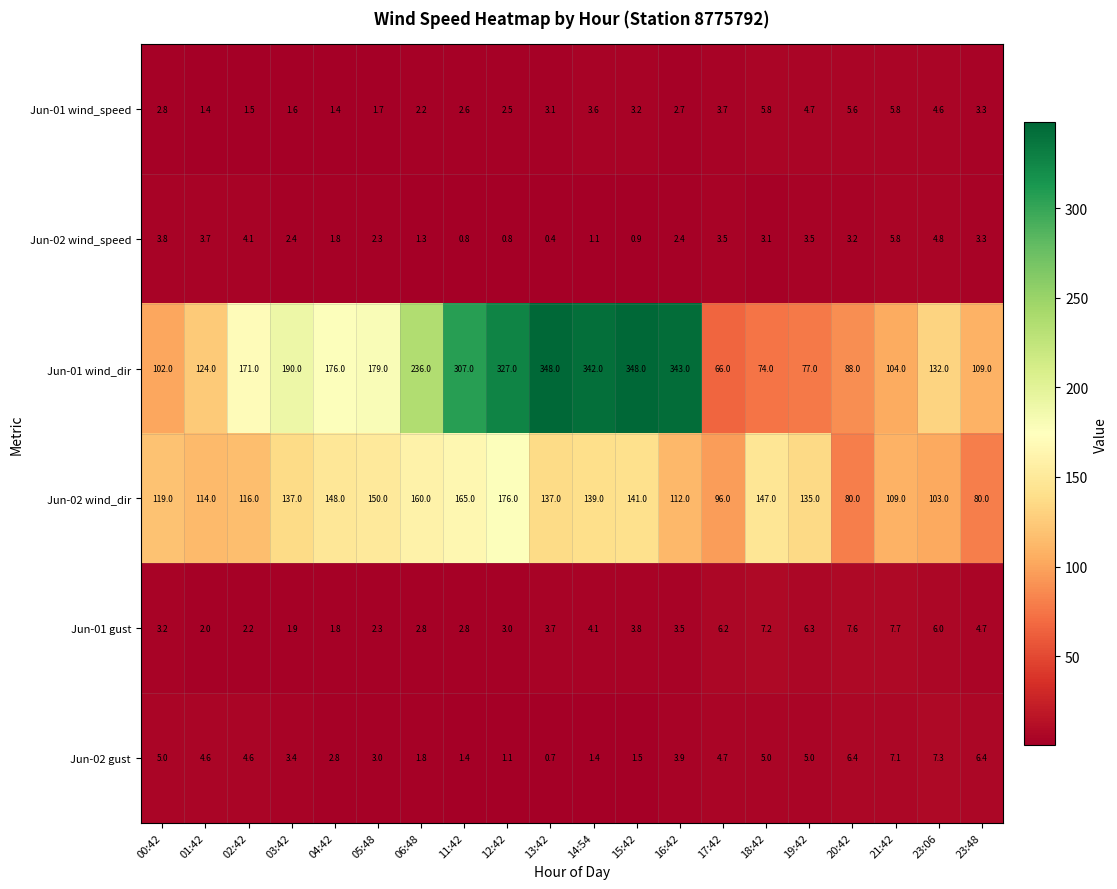

Which series has the largest total across all categories?

Jun-01 wind_dir